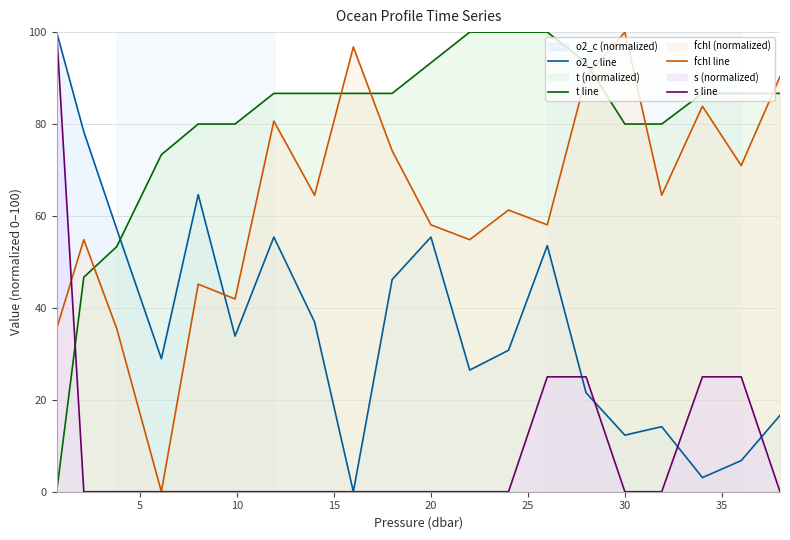

Rank the series by their maximum value, from lowest to highest.

o2_c line, t line, fchl line, s line